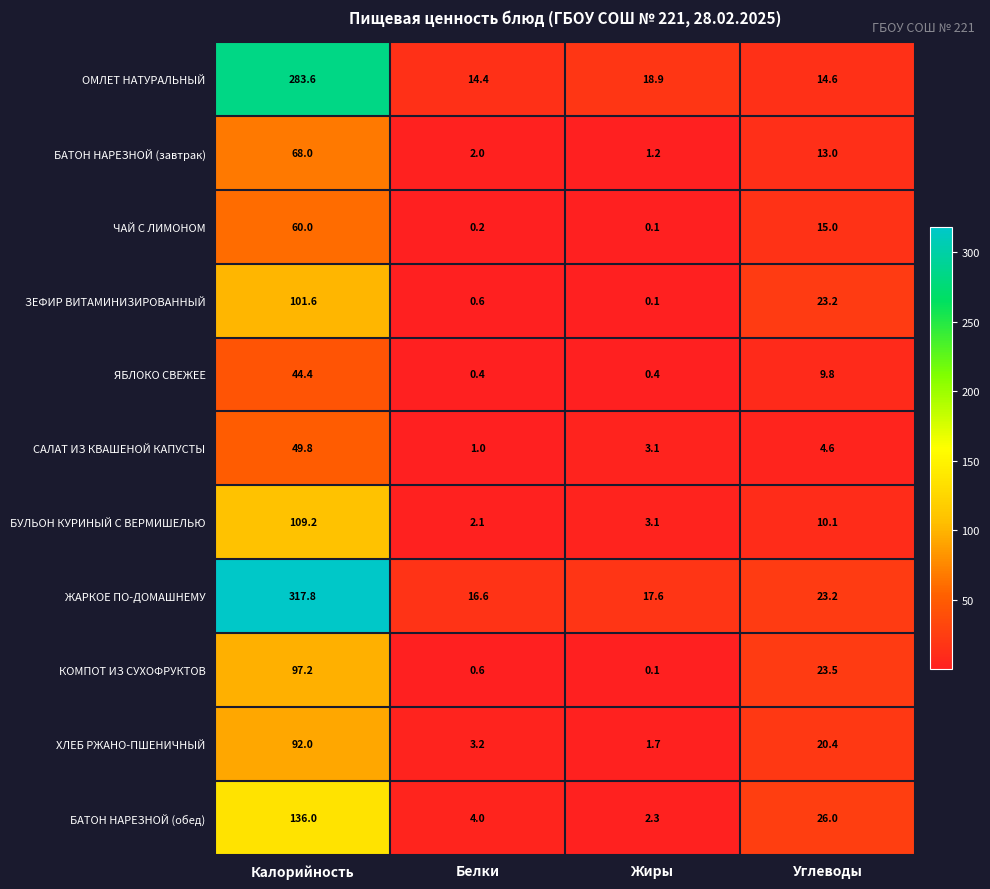

Where does the САЛАТ ИЗ КВАШЕНОЙ КАПУСТЫ series first go above 4?

Калорийность